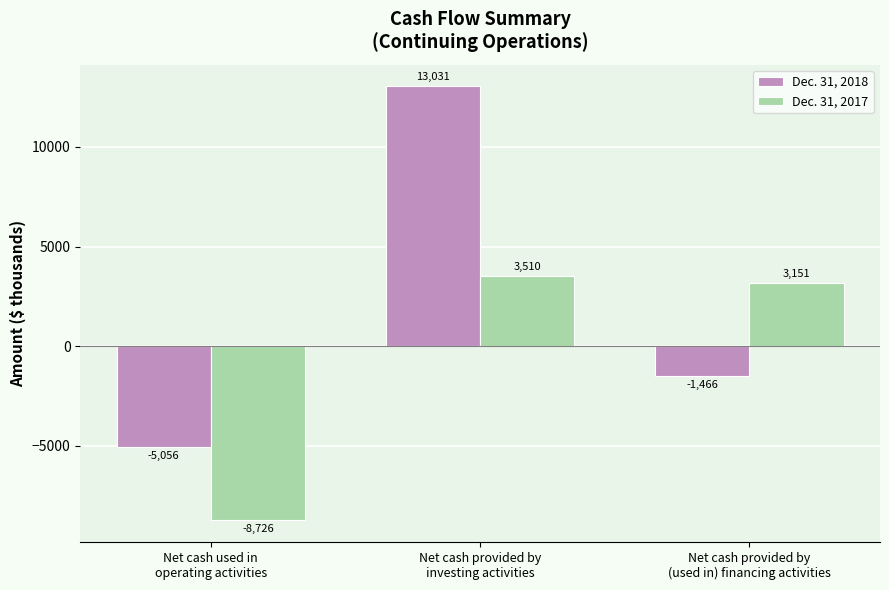

Which category has the lowest value across all series?

Net cash used in
operating activities